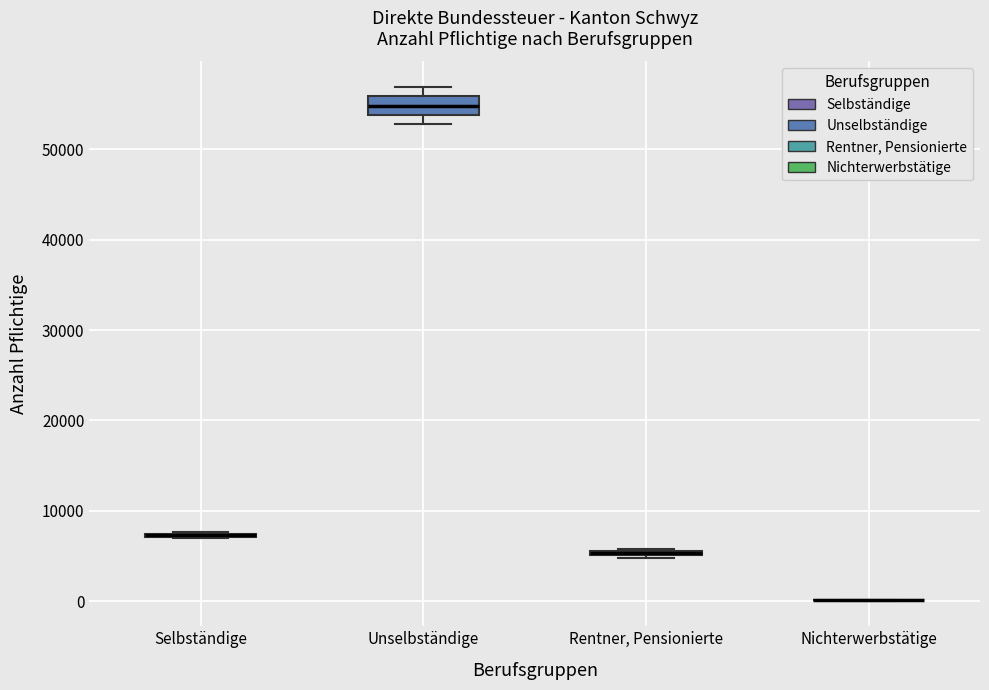

Comparing the boxes themselves (not the whiskers), which one is the tallest?

Unselbständige